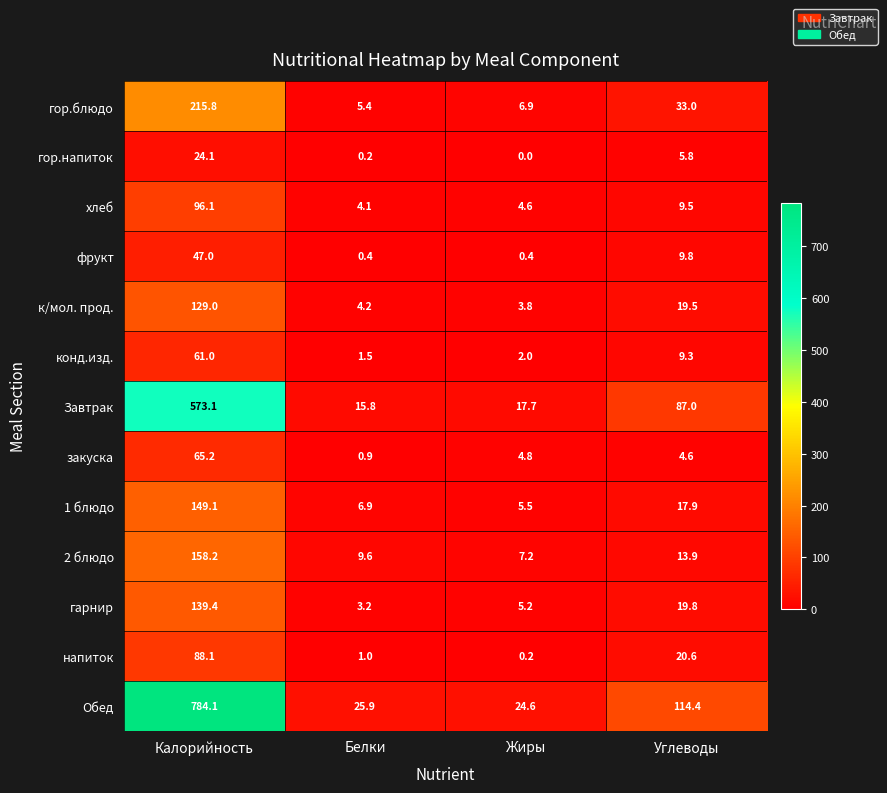

Is it true that конд.изд. equals 9.3 at Углеводы?

True